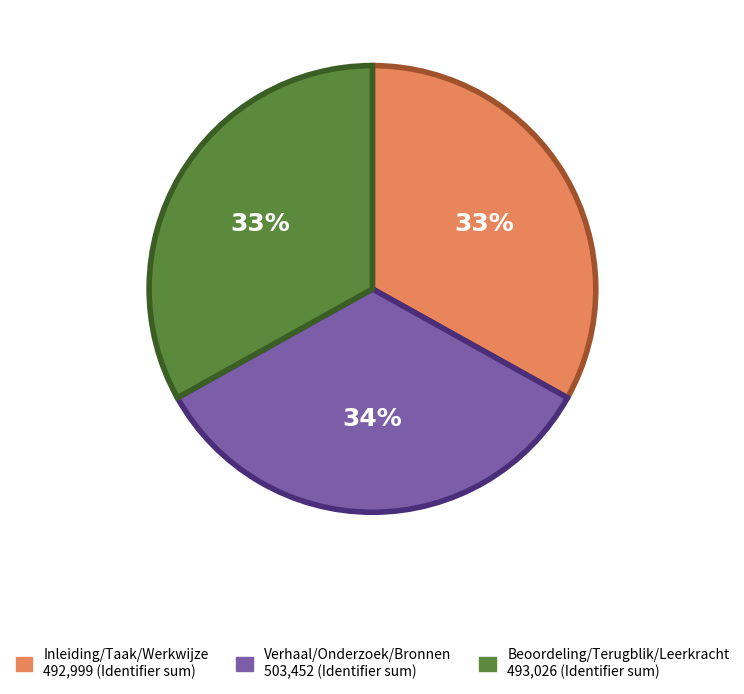

Is there any slice that represents more than half of the pie?

No